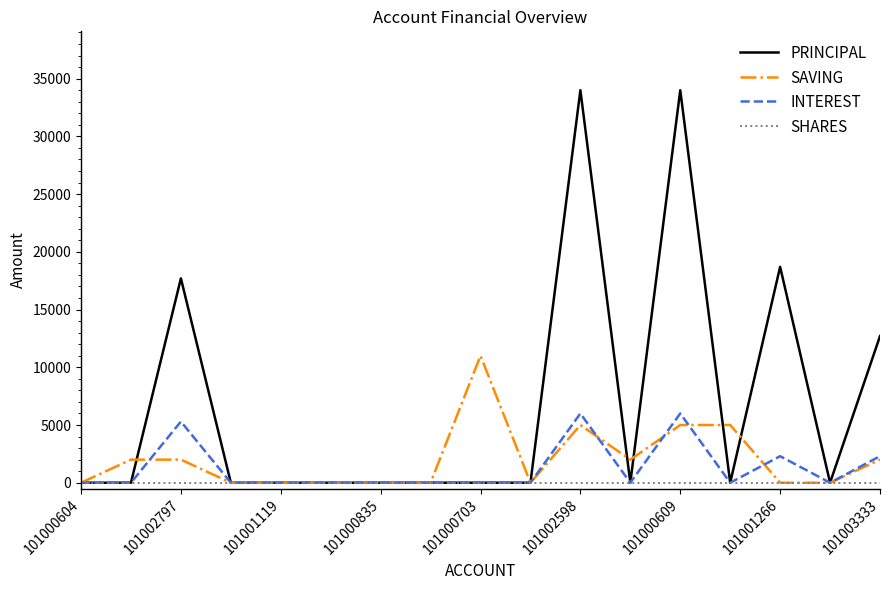

What are all the series names shown in the legend?

PRINCIPAL, SAVING, INTEREST, SHARES